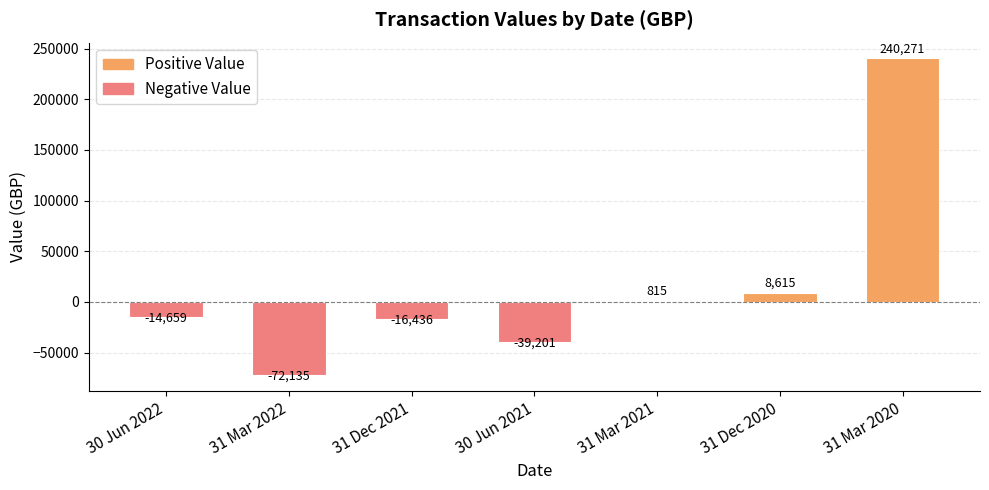

Which label corresponds to the largest value in the chart?

31 Mar 2020